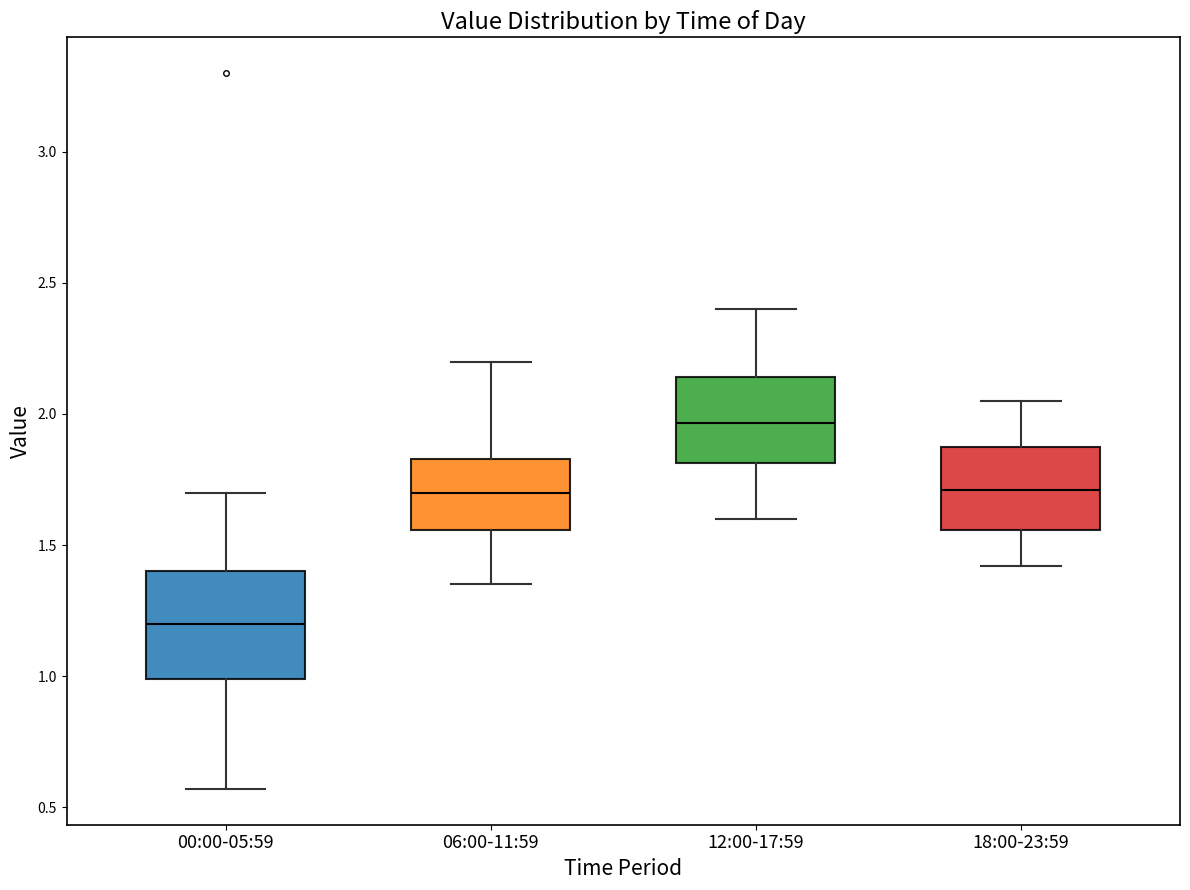

Which box is the tallest, from its lower edge to its upper edge?

00:00-05:59